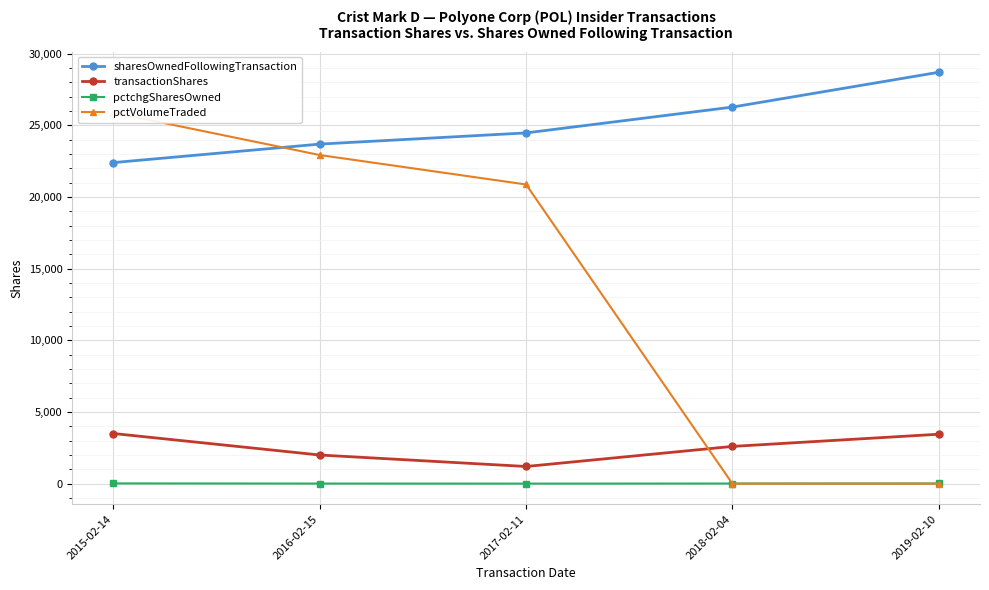

True or false: pctchgSharesOwned has more than 1 interior local peaks.

False